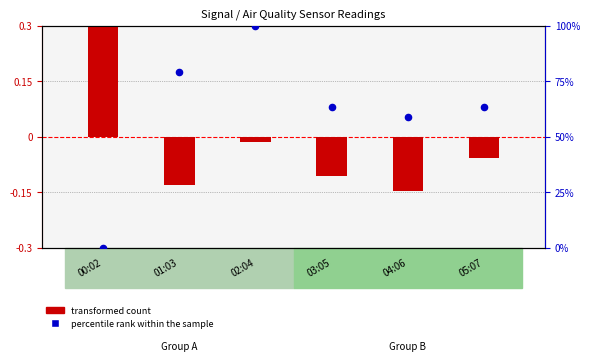

Which series has the largest total across all categories?

percentile rank within the sample